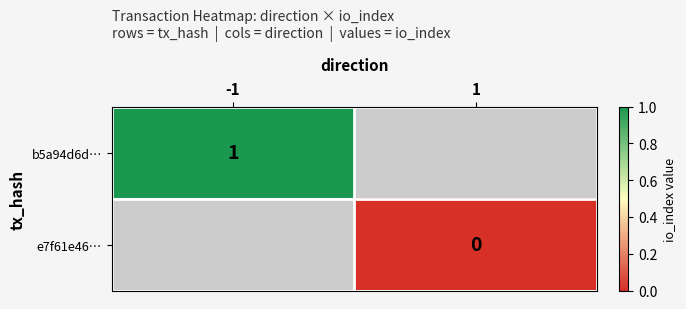

True or false: b5a94d6d… has a value of 1 at -1.

True